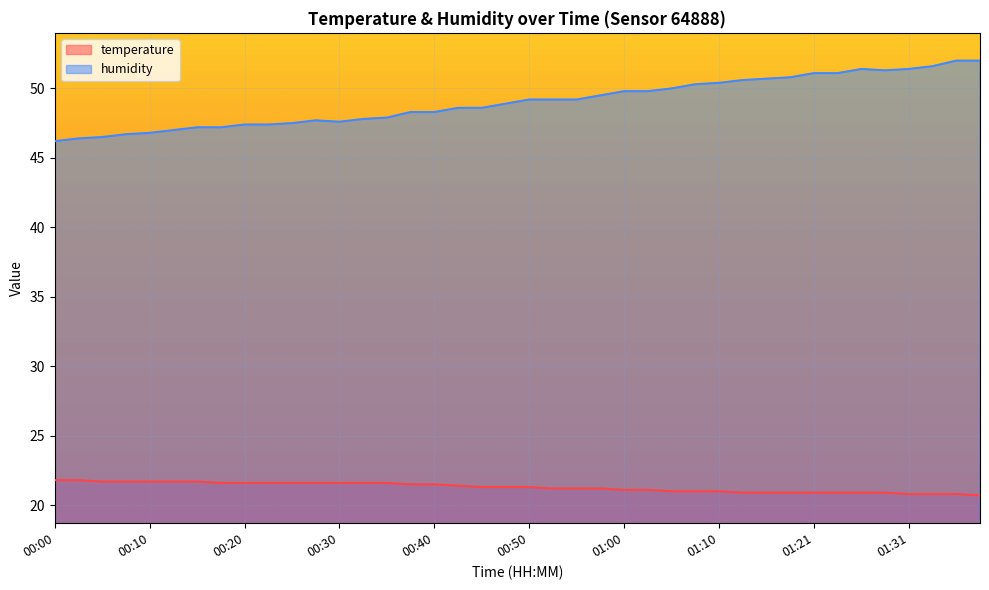

What is the difference between the humidity values at 00:47 and 01:23?

2.2